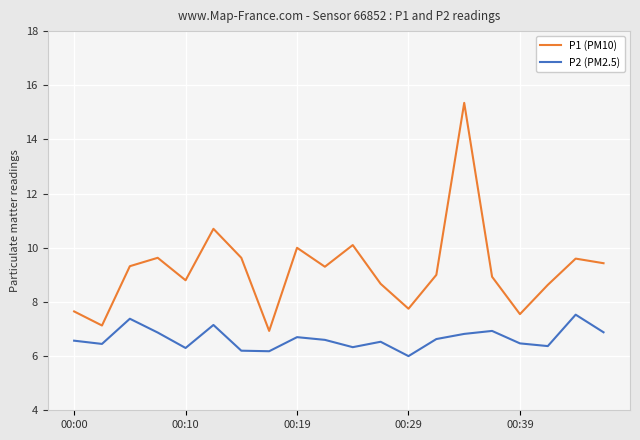

True or false: P1 (PM10) and P2 (PM2.5) cross at least once.

False